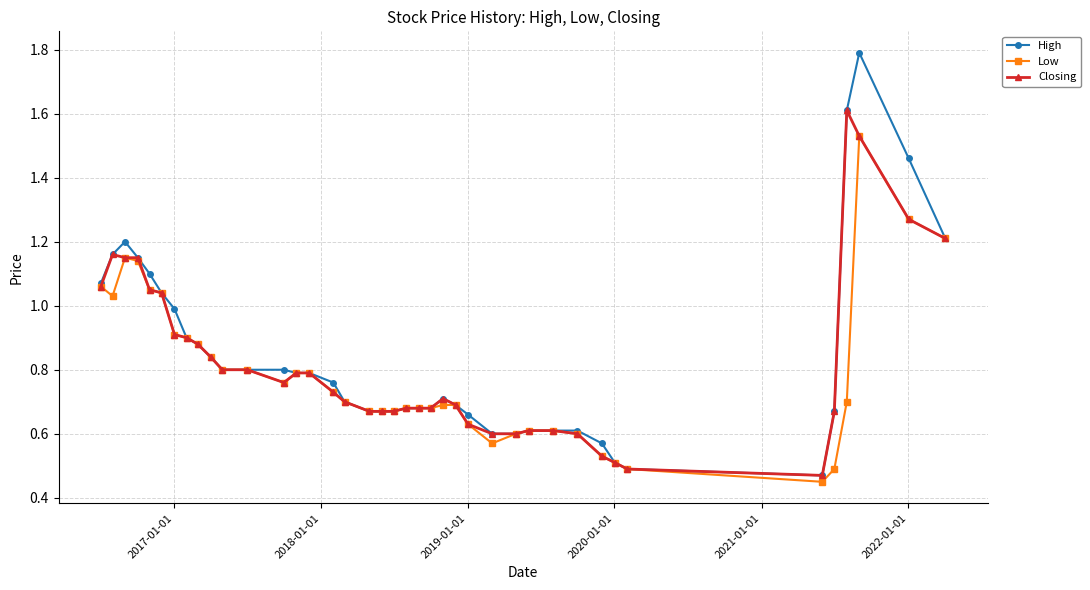

Rank the series by their maximum value, from highest to lowest.

High, Closing, Low